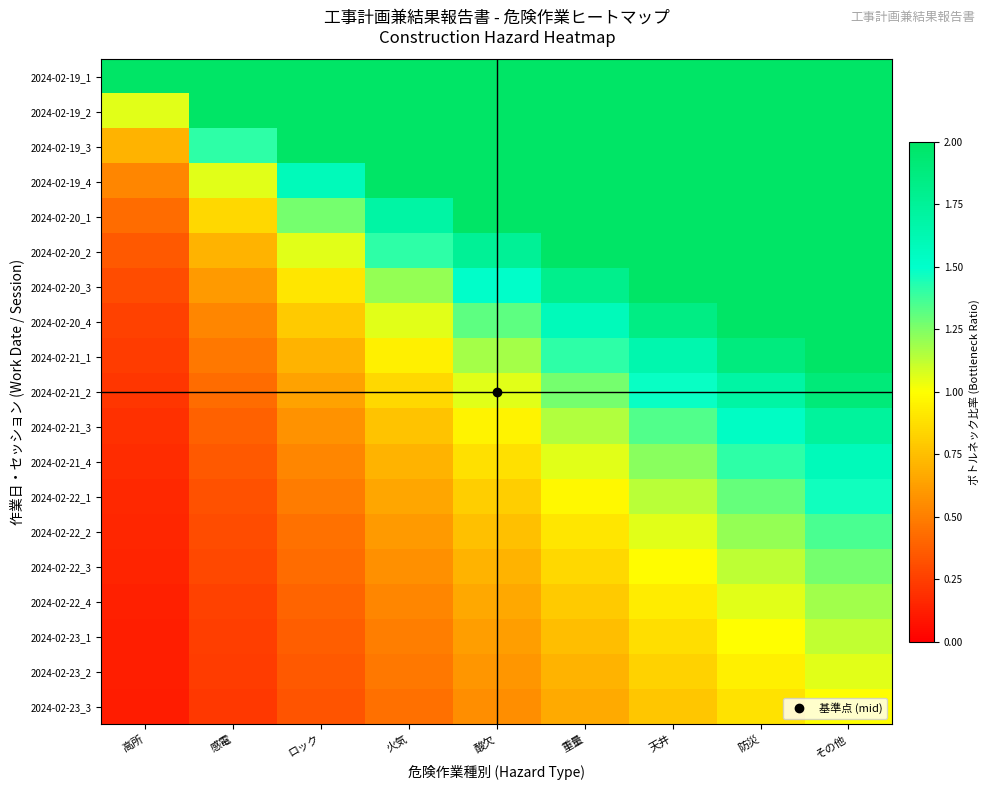

Which category has the lowest value across all series?

高所